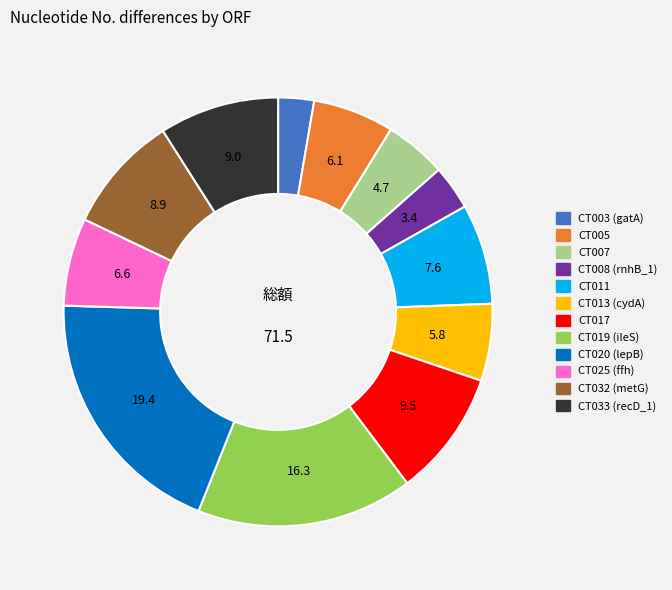

Does CT013 (cydA) account for over 50% of the chart?

No